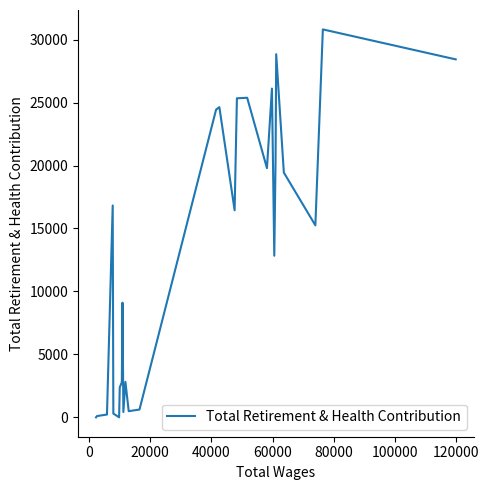

What is the difference between the maximum and minimum values?

30814